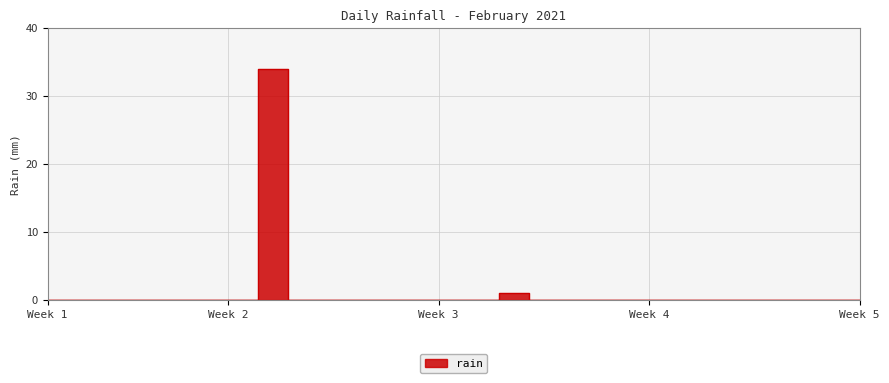

Where is the data nearest to the value 17?

2021-02-17